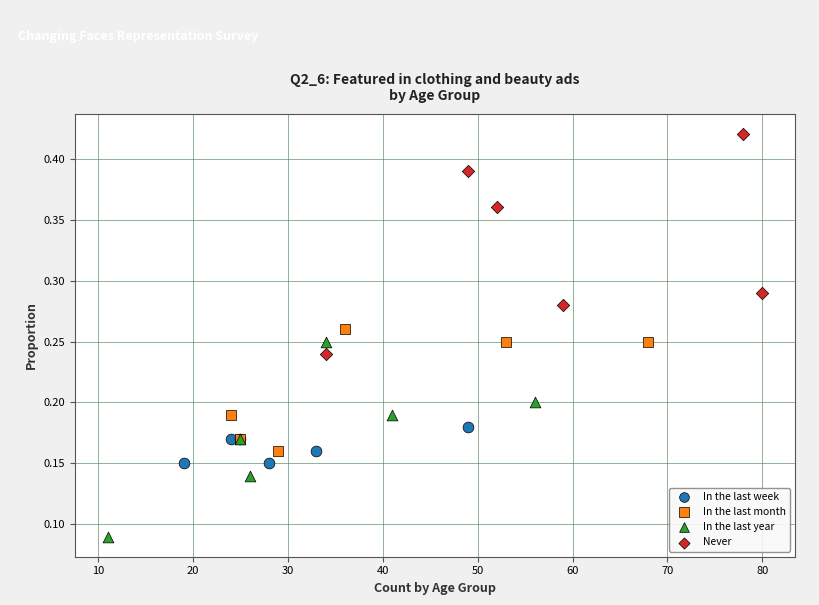

Which series reaches the minimum Y coordinate?

In the last year